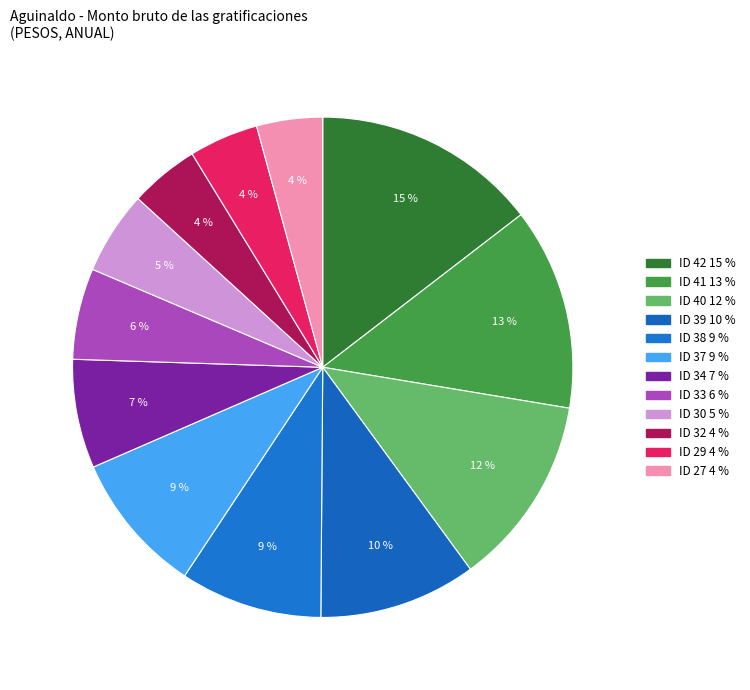

What percentage is the ID 27 slice, to the nearest percent?

4%